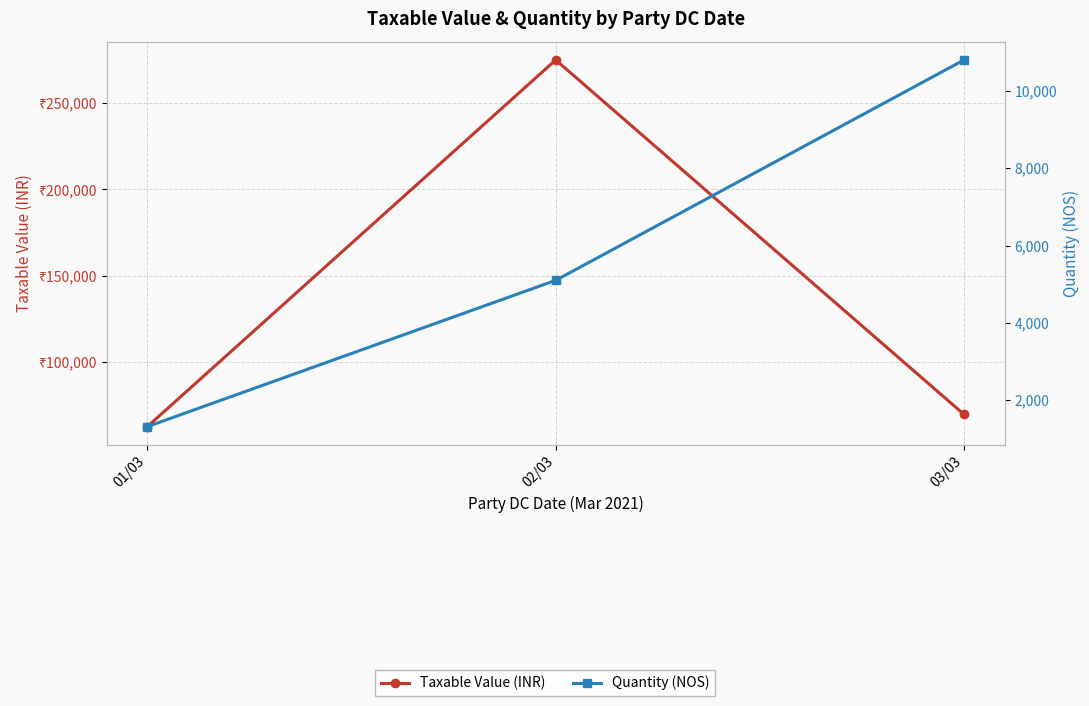

What are all the series names shown in the legend?

Taxable Value (INR), Quantity (NOS)